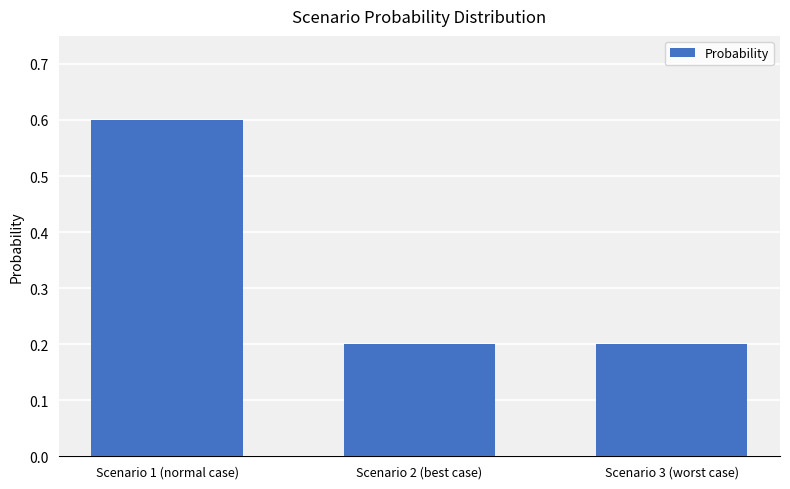

Reading left to right, what are all the values shown in this chart?

0.6	0.2	0.2